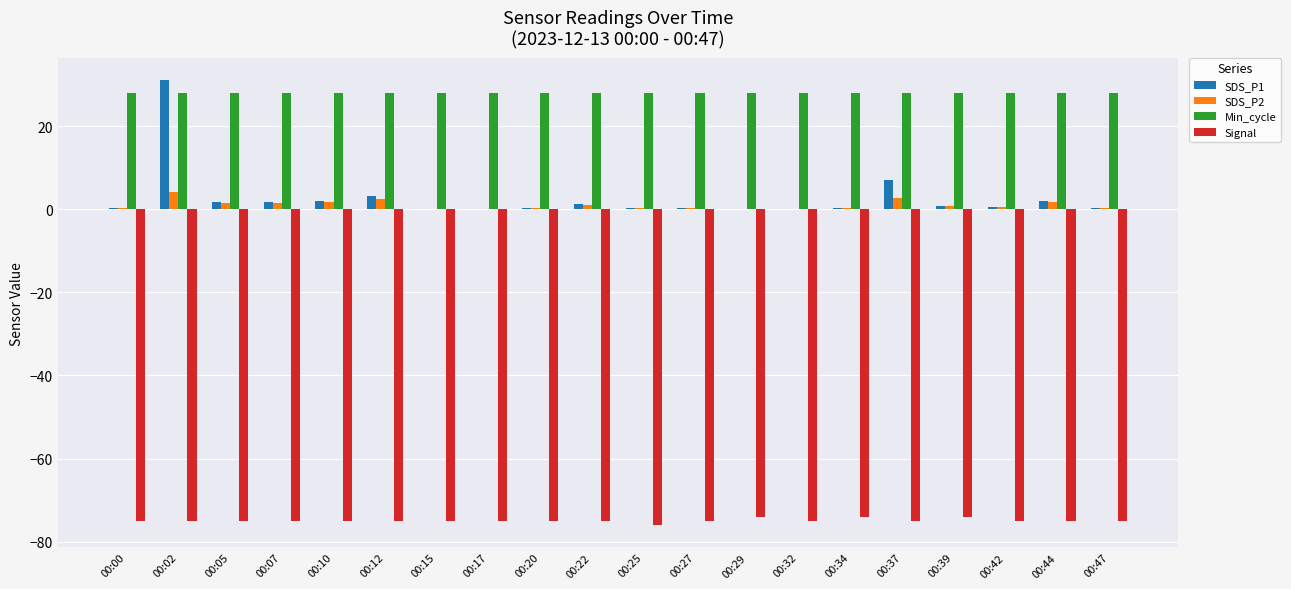

What is the total value across all series at 00:47?

-46.6